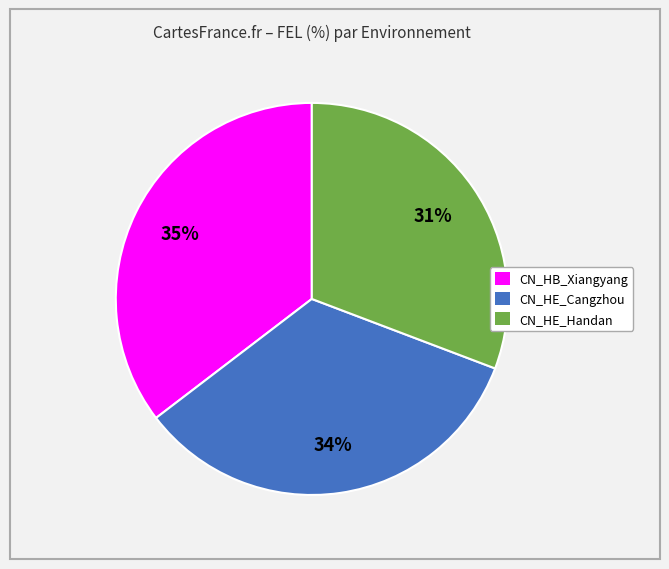

To the nearest percent, what portion does CN_HB_Xiangyang represent?

35%